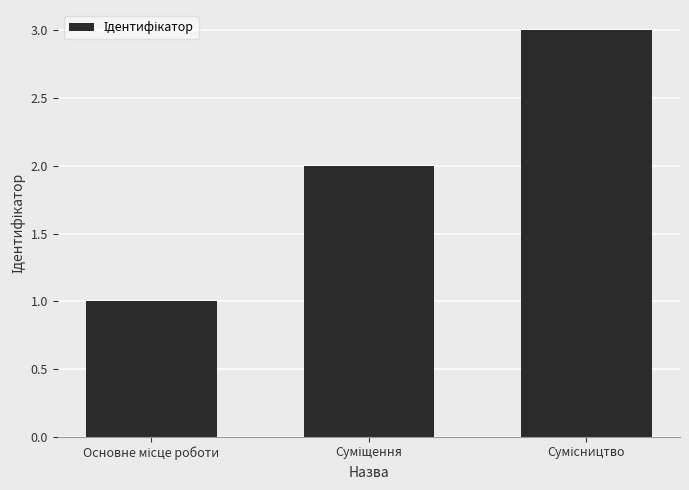

What is the sum of all values?

6